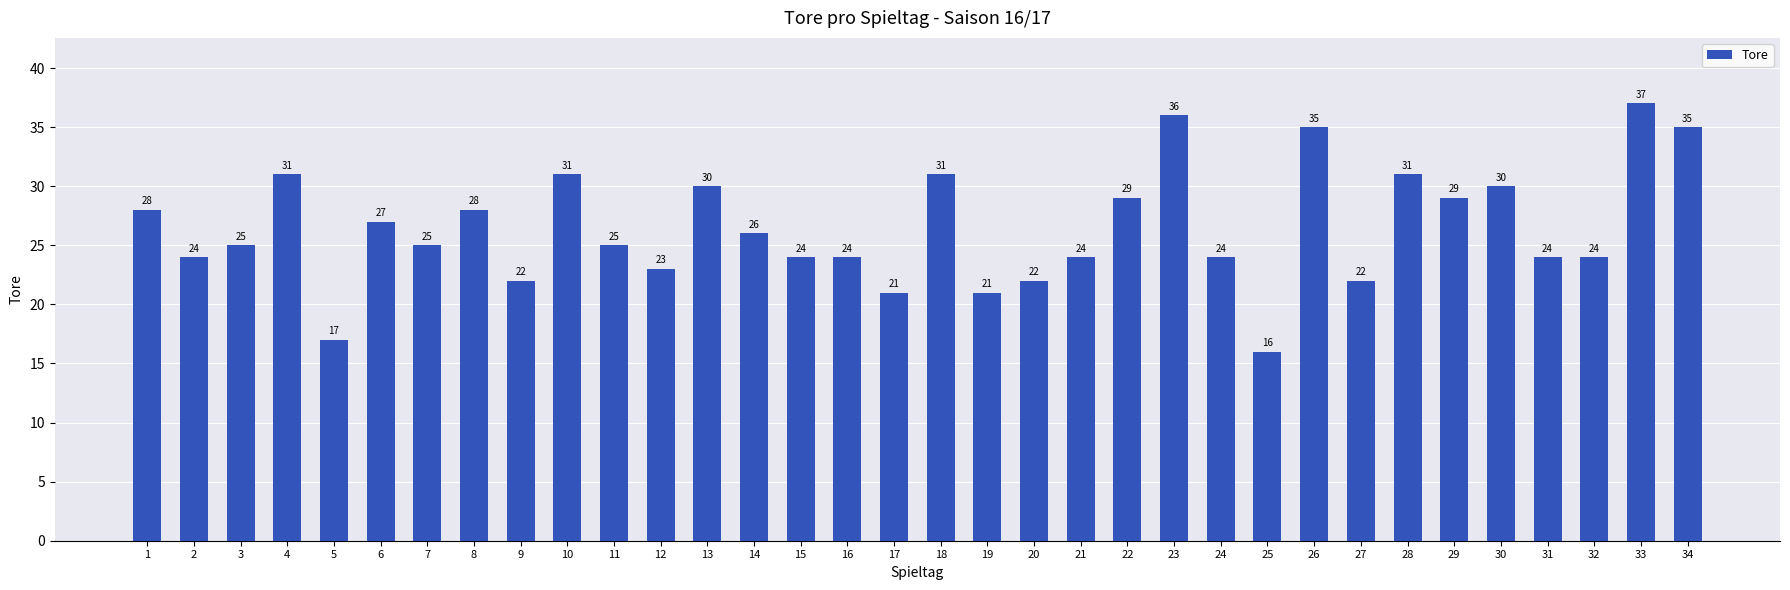

What is the difference between the maximum and minimum values?

21